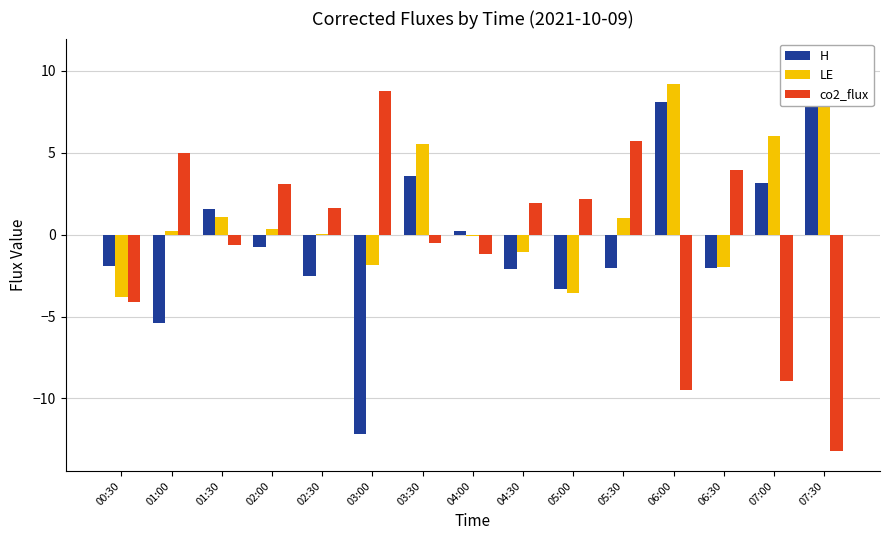

What is the spread (max minus min) of values at 07:00?

14.9